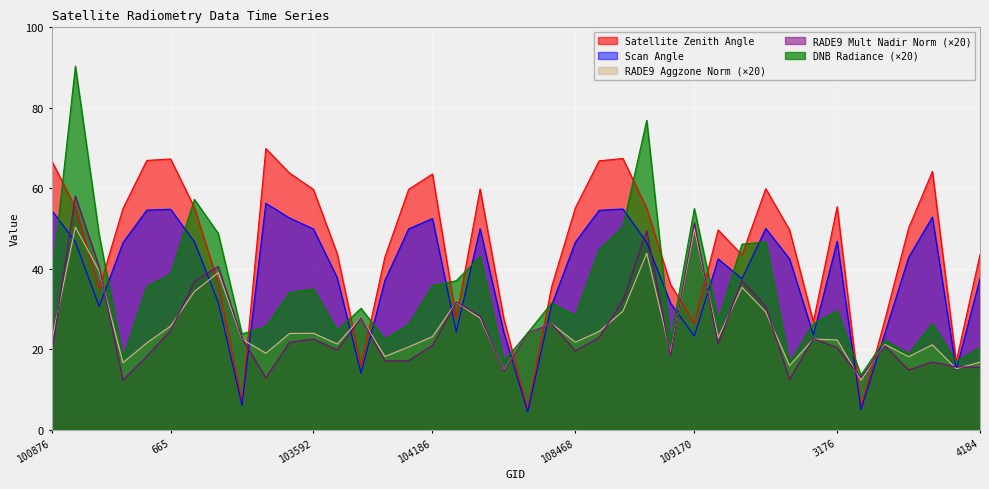

What is the sum of all satz values?

1817.8